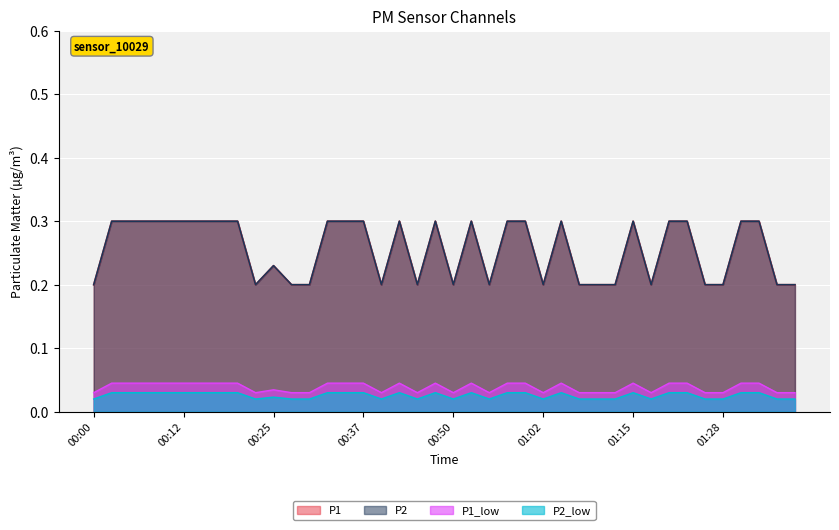

What is the value of the P1 point at the 33rd from the left?

0.3